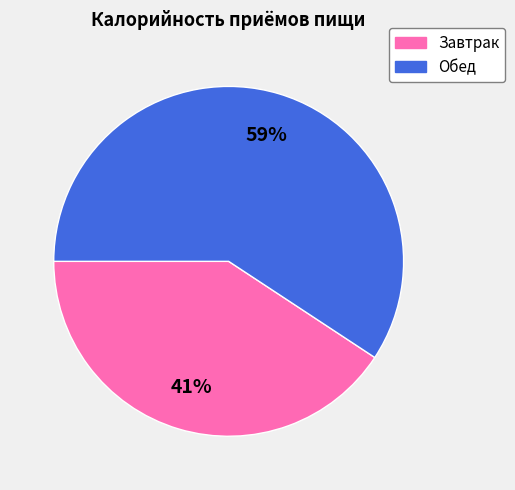

To the nearest percent, what portion does Обед represent?

59%